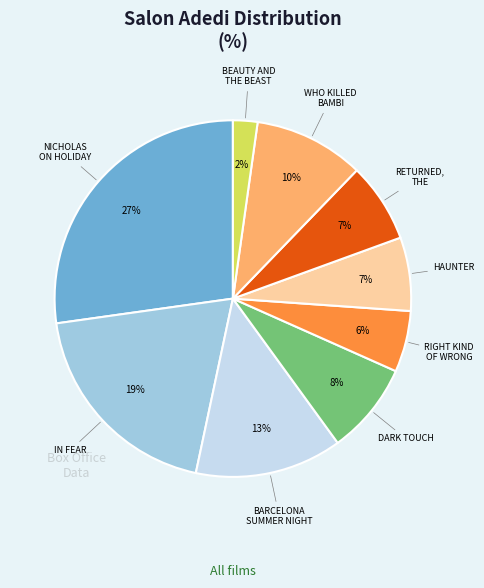

Is there a majority slice in this chart?

No